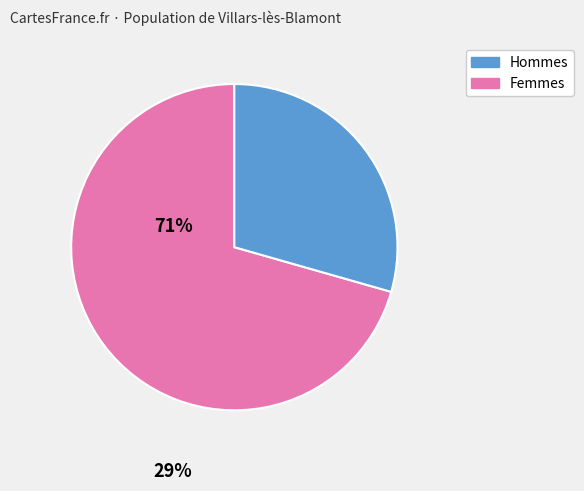

Does any single category account for the majority?

Yes